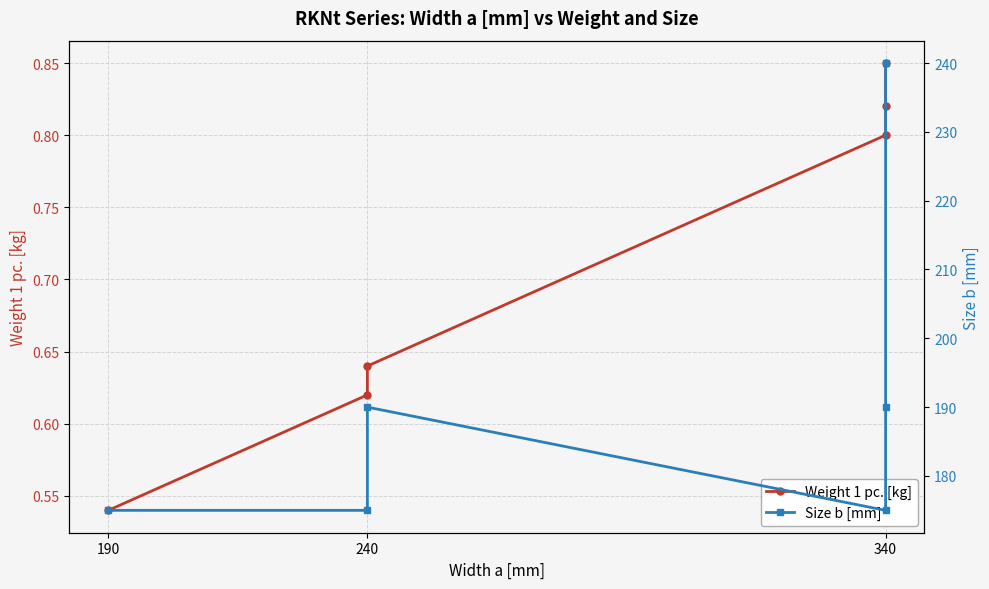

Between 190 and 240, which series saw the biggest shift?

Size b [mm]